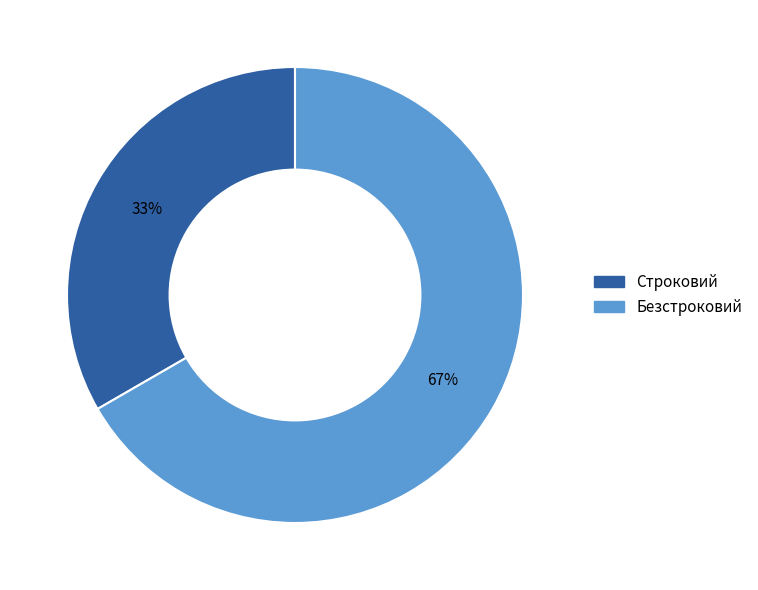

What is the ratio of the value at Строковий to the value at Безстроковий?

0.5